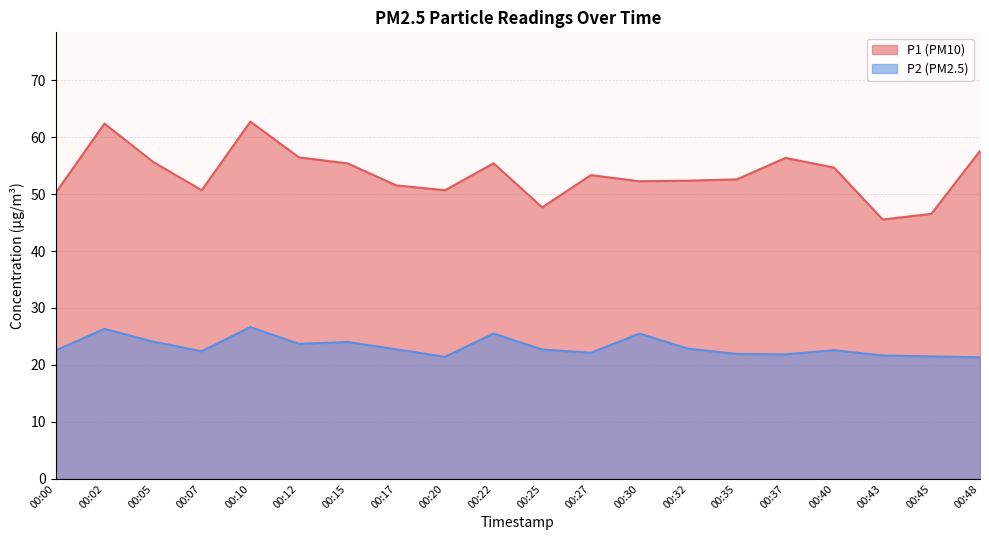

How many interior local peaks does the P1 series have?

5